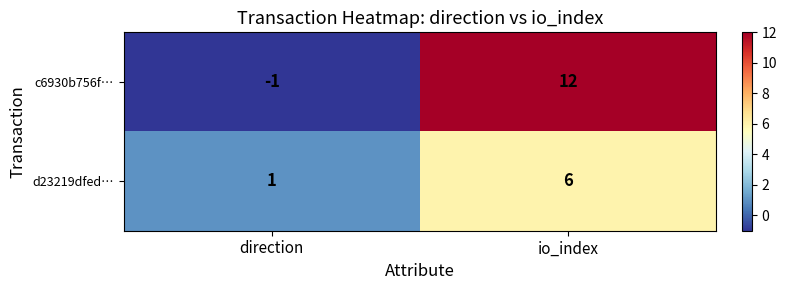

Rank the categories by c6930b756f… value from lowest to highest.

direction, io_index